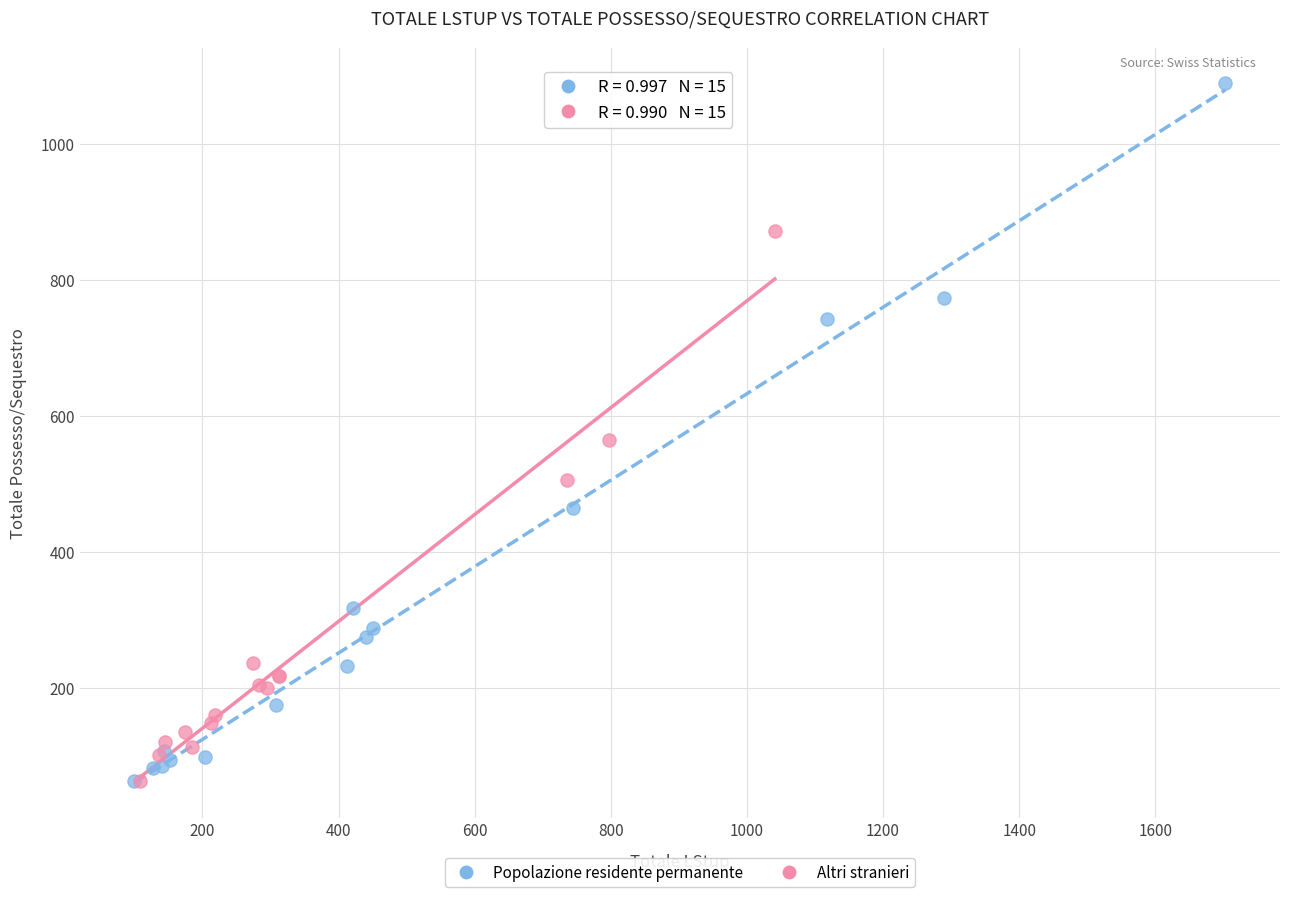

Which series contains the highest Y value?

Popolazione residente permanente